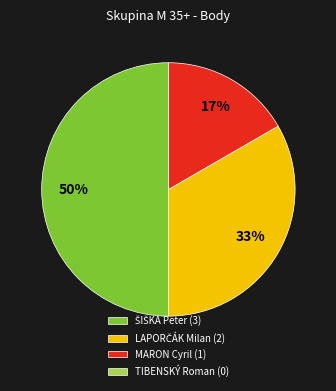

To the nearest percent, what percentage of the pie is MARON Cyril (1)?

17%